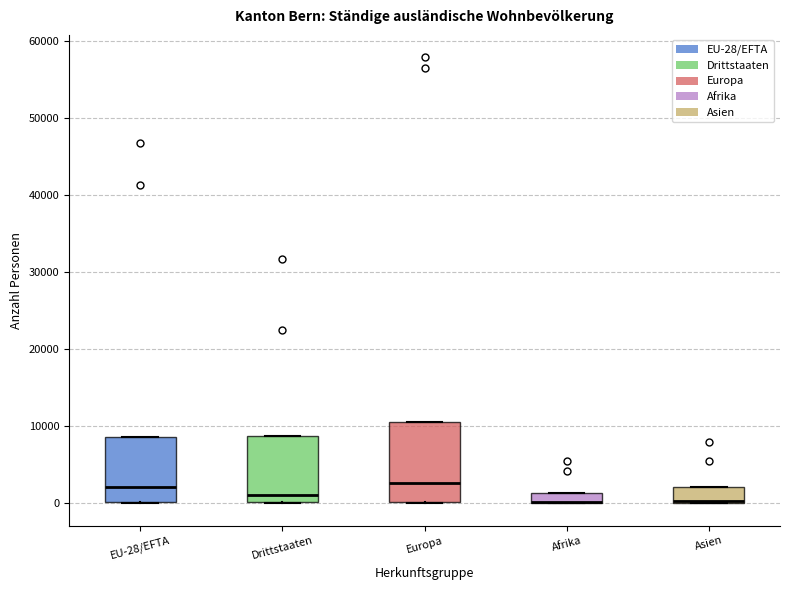

Where does the median line of the box for Europa sit on the y-axis? The values are not printed on the chart, so give them approximately, as read against the axis.

3000